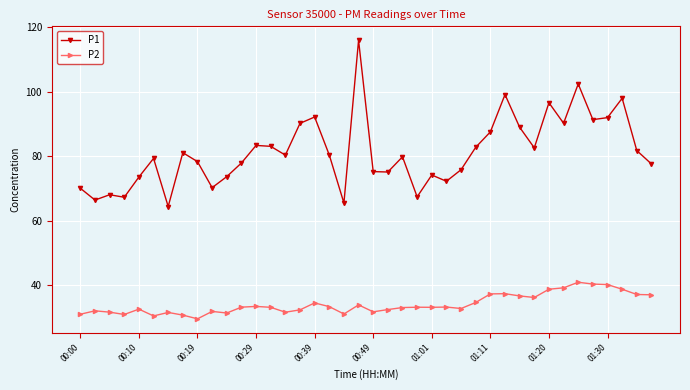

What is the highest value of the P1 series?

116.0